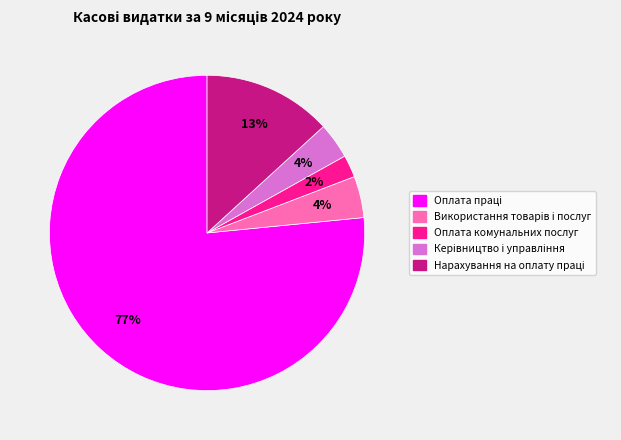

To the nearest percent, what is the average slice percentage?

20%